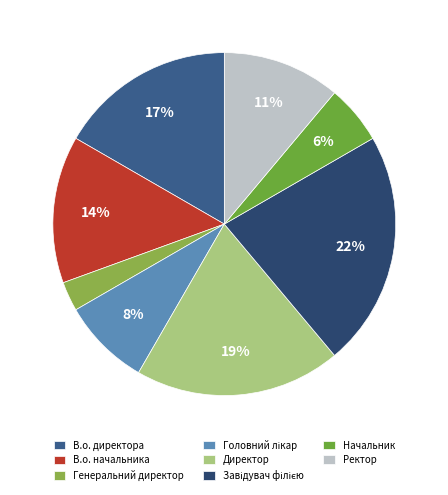

True or false: Директор accounts for 26% of the total.

False